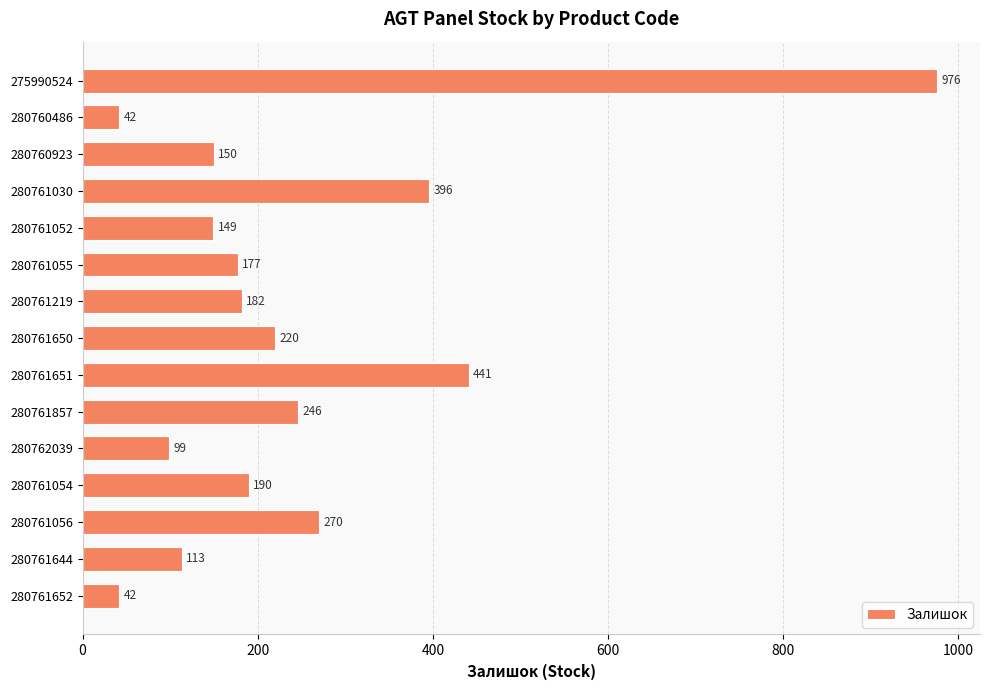

Are the bars grouped side by side (vs. stacked)?

No